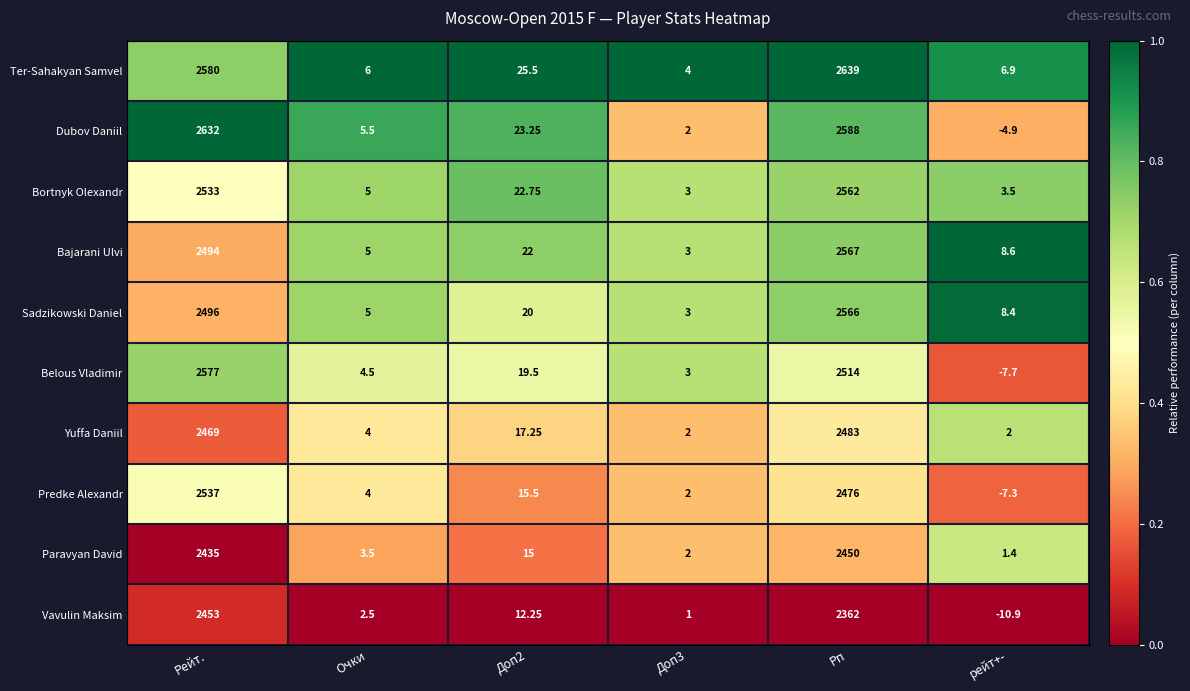

Which series changed the most between Рп and рейт+-?

Ter-Sahakyan Samvel